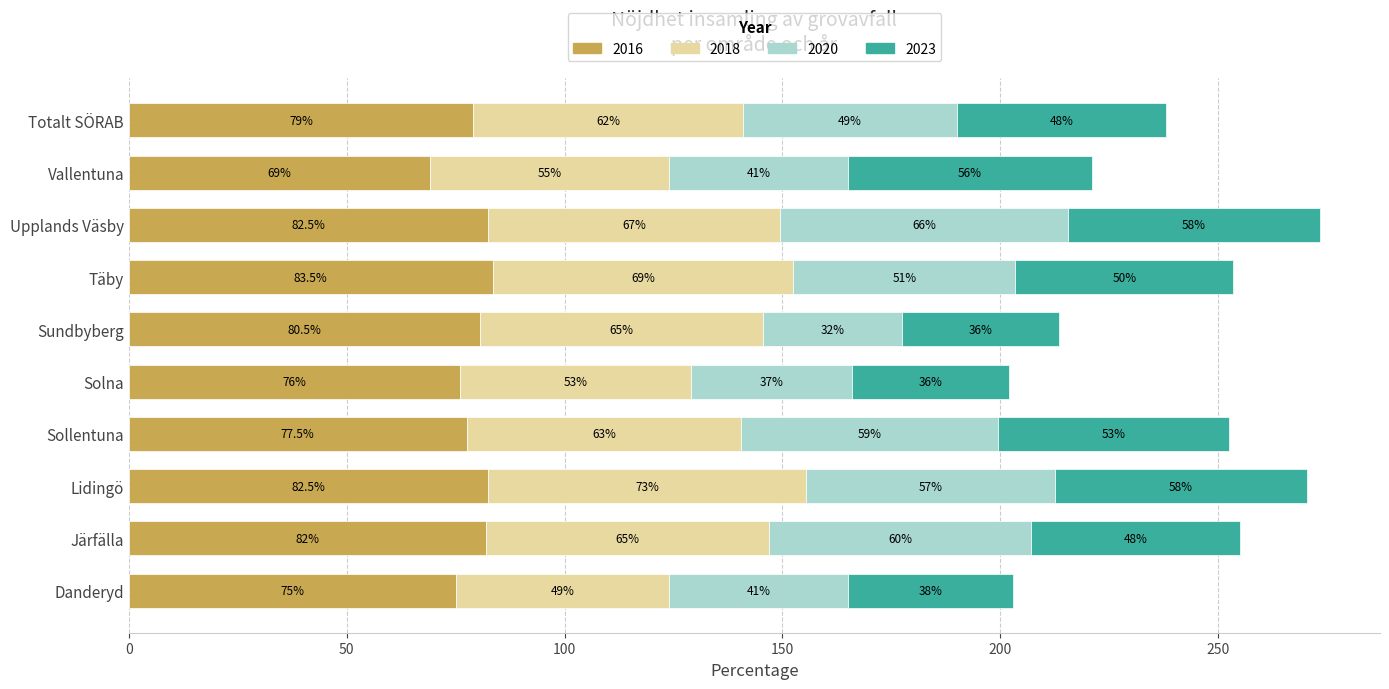

At which category is the sum across all series the highest?

Upplands Väsby